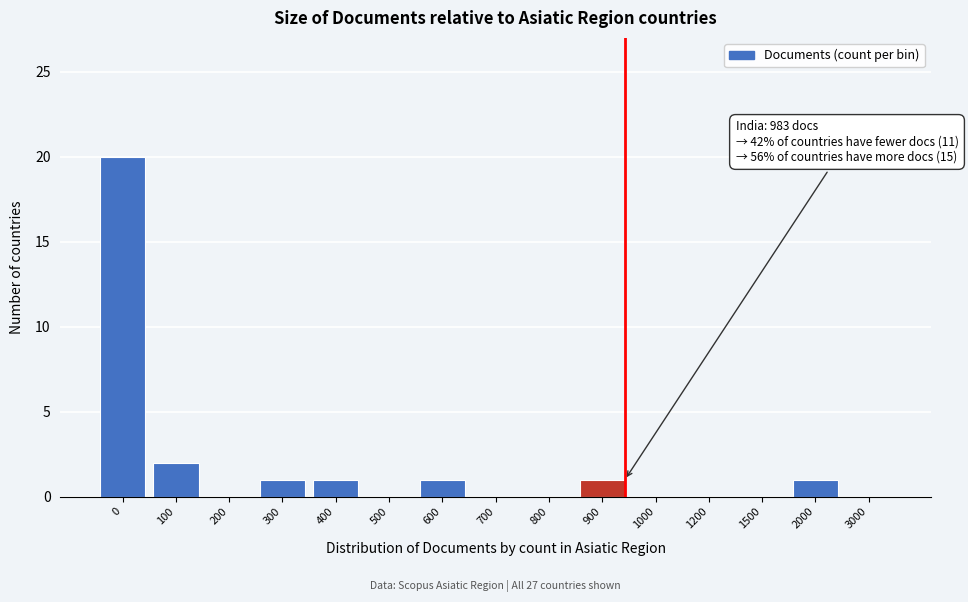

Reading left to right, list all the values displayed in this chart.

0=20	100=2	200=0	300=1	400=1	500=0	600=1	700=0	800=0	900=1	1000=0	1200=0	1500=0	2000=1	3000=0